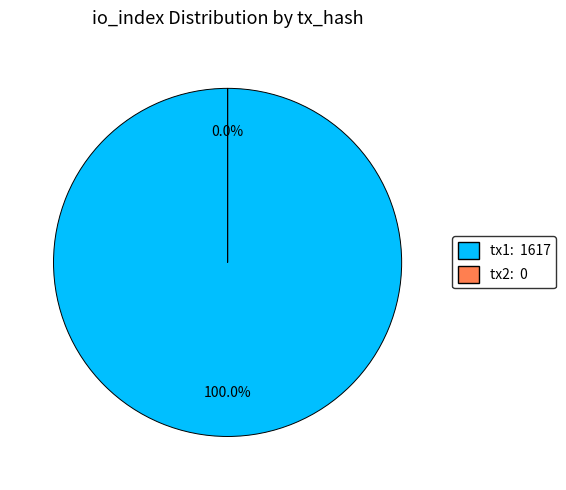

How many slices are in this pie chart?

2